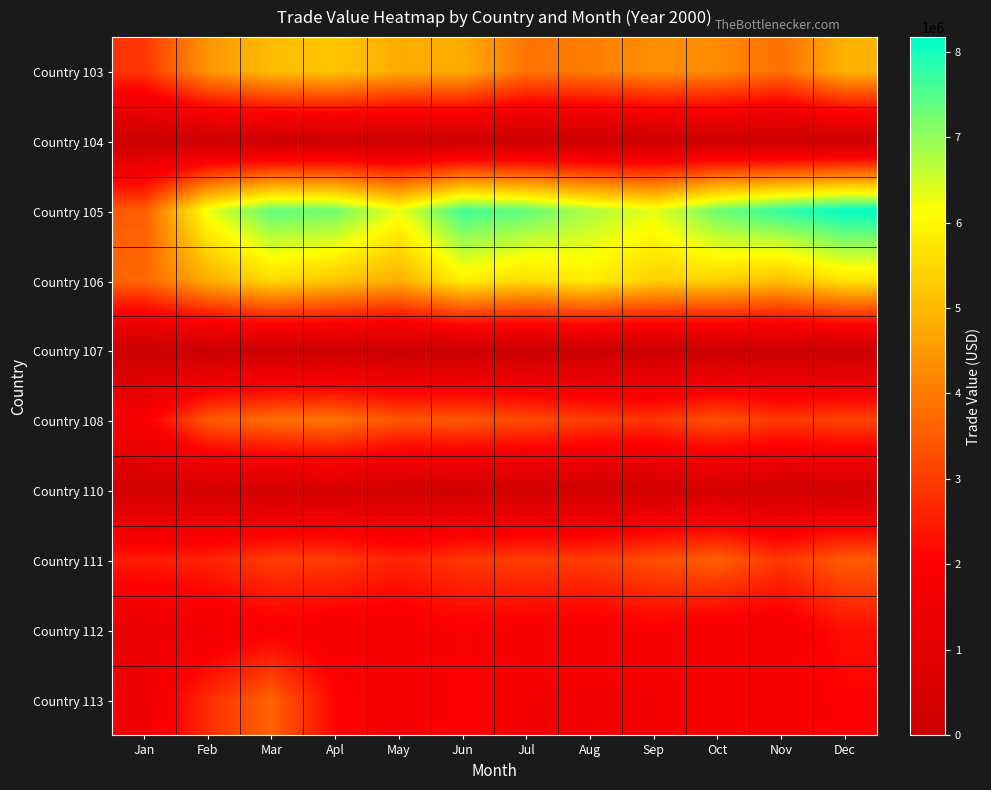

Which label corresponds to the largest value in the chart?

Dec